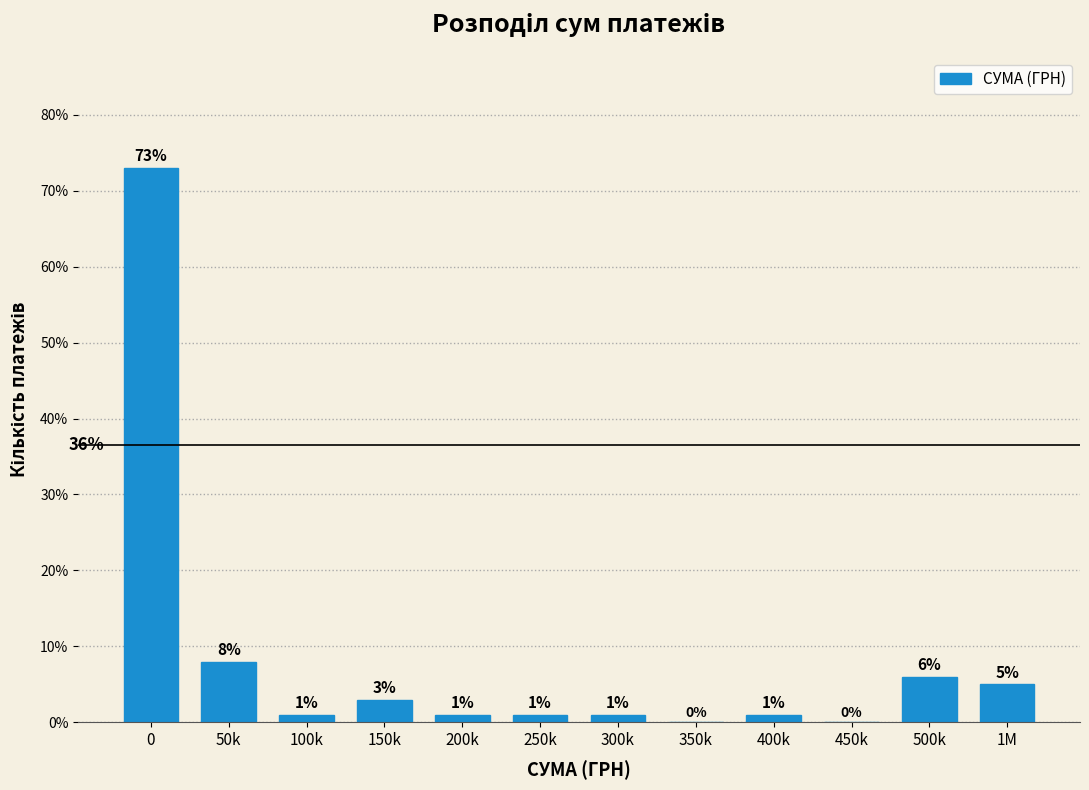

Reading left to right, extract all data points from this chart.

0=73	50k=8	100k=1	150k=3	200k=1	250k=1	300k=1	350k=0	400k=1	450k=0	500k=6	1M=5